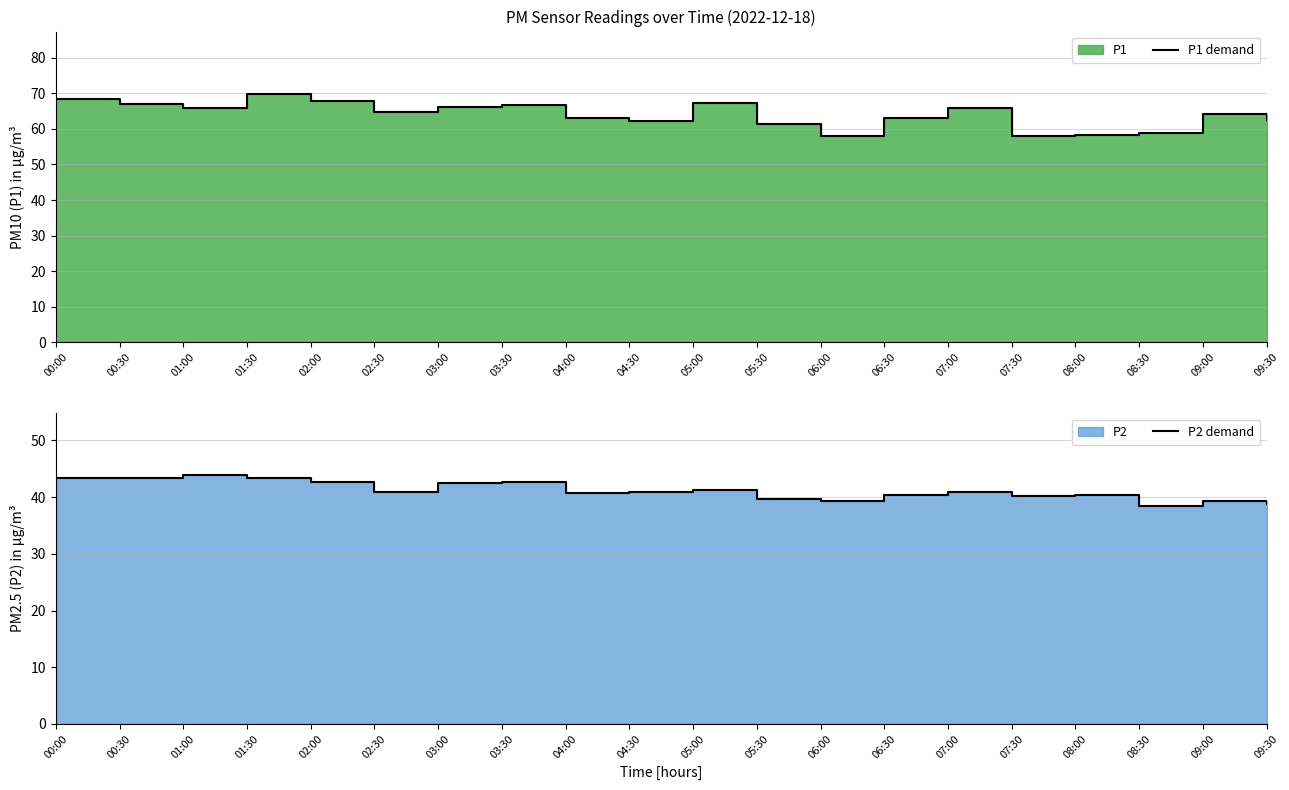

At which label is P1 demand closest to 63?

06:30